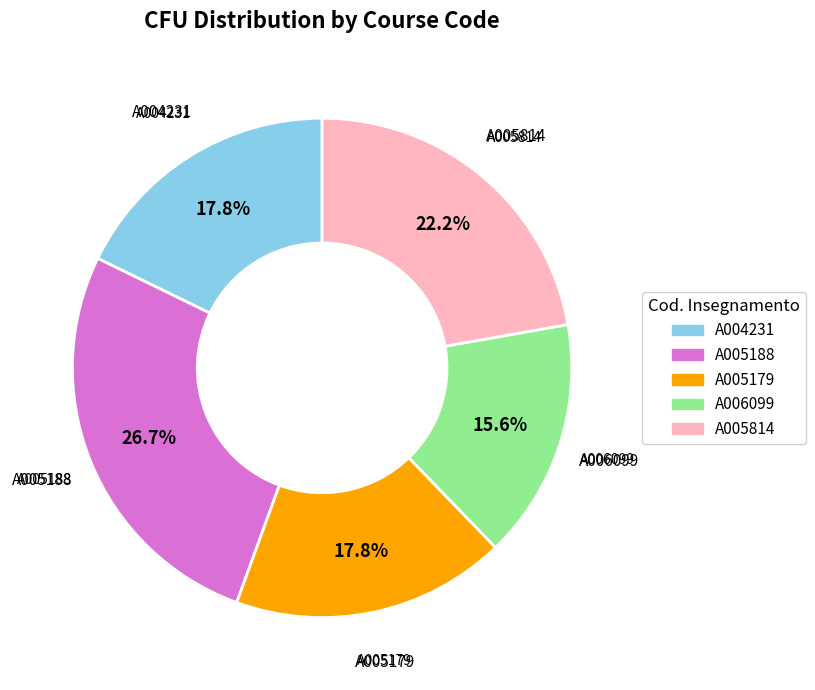

To the nearest percent, what is the average slice percentage?

20%